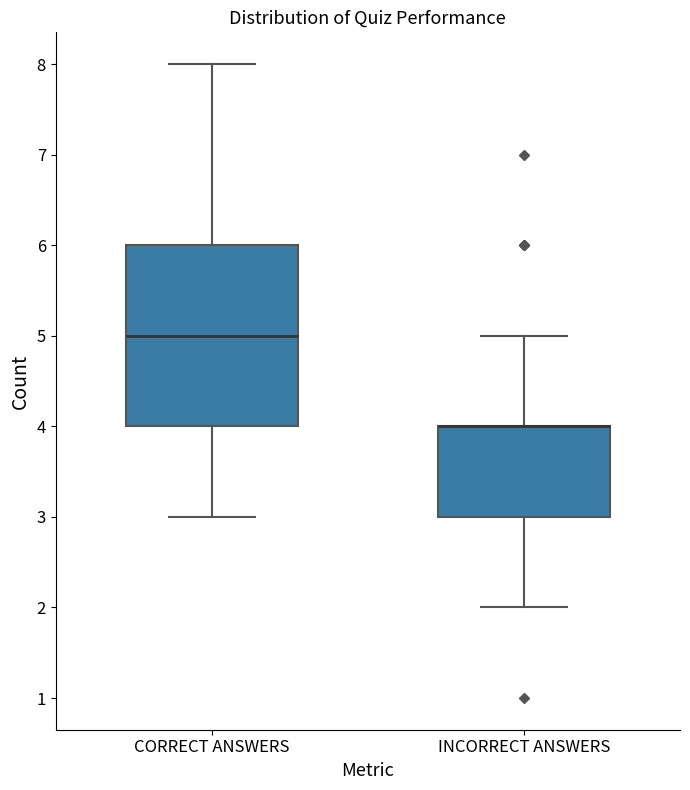

Which box is the tallest, from its lower edge to its upper edge?

CORRECT ANSWERS